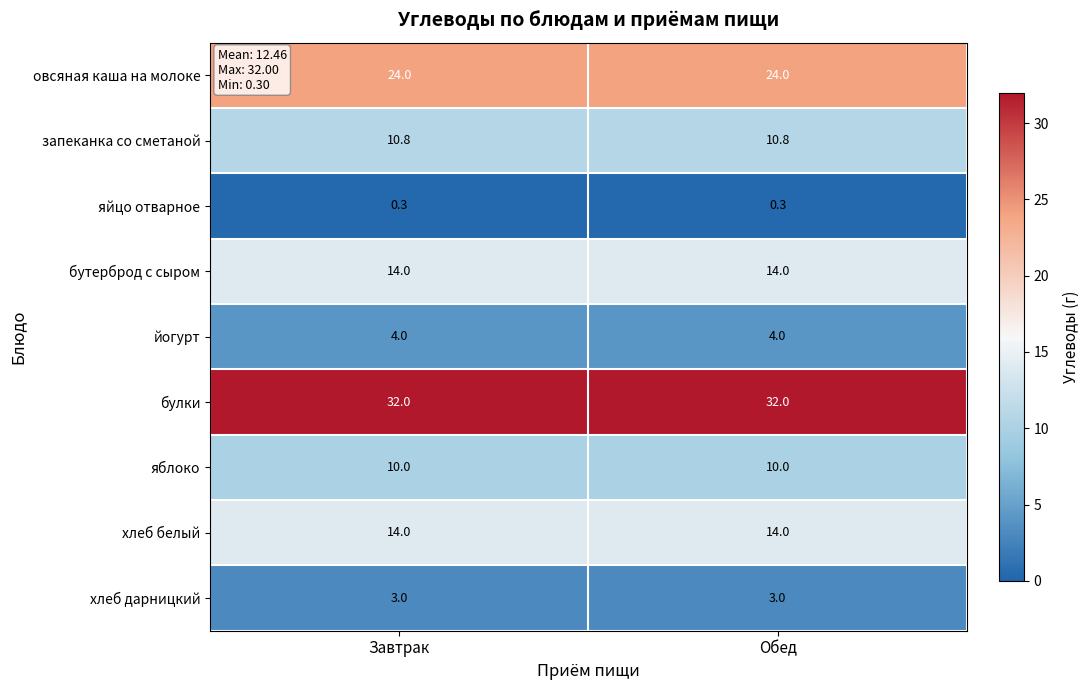

Reading right to left, transcribe all the data shown in this chart.

овсяная каша на молоке: 24.0	24.0
запеканка со сметаной: 10.8	10.8
яйцо отварное: 0.3	0.3
бутерброд с сыром: 14.0	14.0
йогурт: 4.0	4.0
булки: 32.0	32.0
яблоко: 10.0	10.0
хлеб белый: 14.0	14.0
хлеб дарницкий: 3.0	3.0